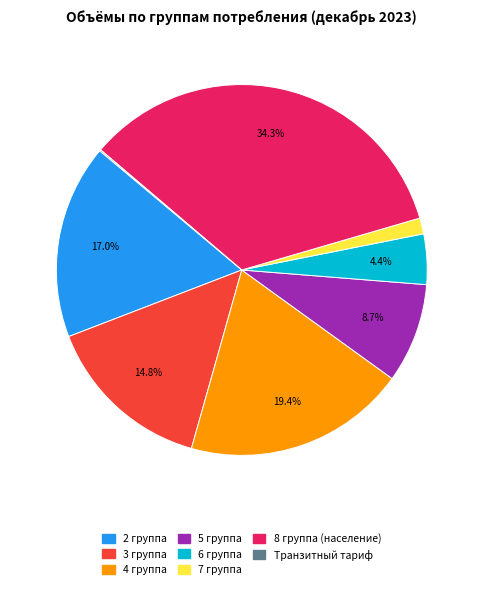

Does any single category account for the majority?

No